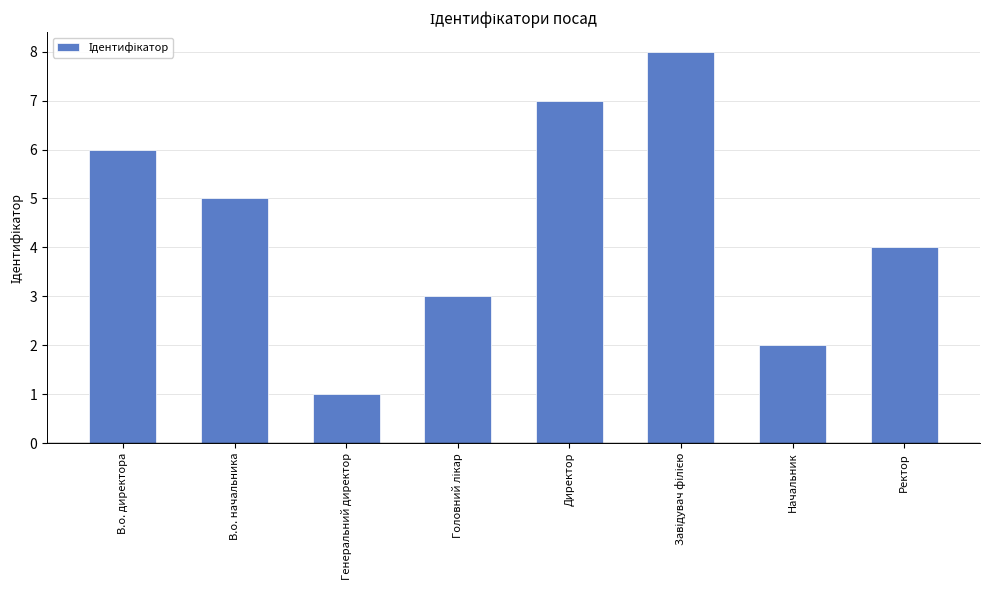

True or false: the data shows 9 at Директор.

False